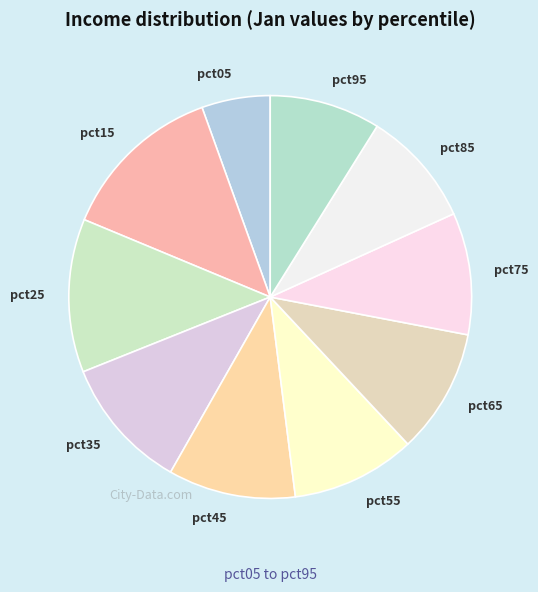

Is it true that pct65 is 10% of the pie?

True